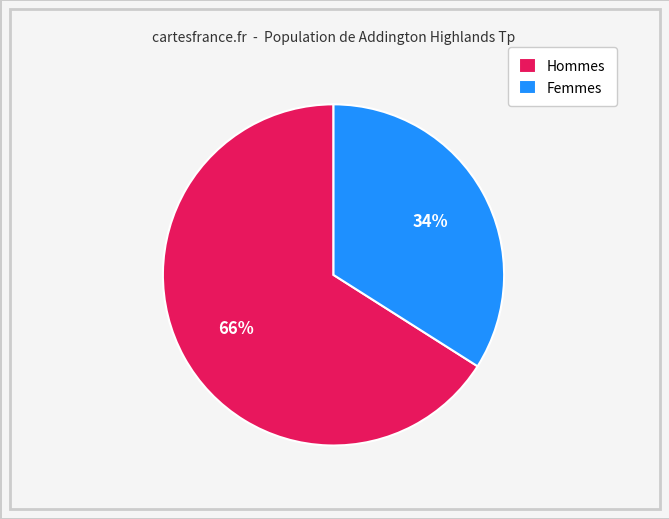

How many slices are in this pie chart?

2